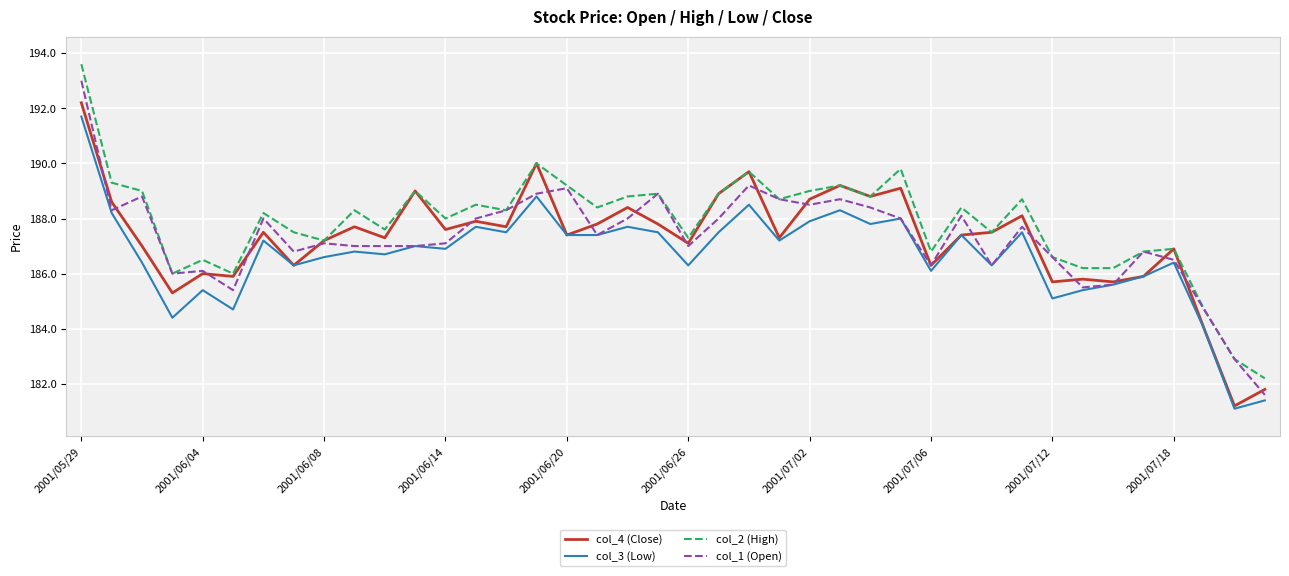

At how many categories does at least one series exceed 192?

1